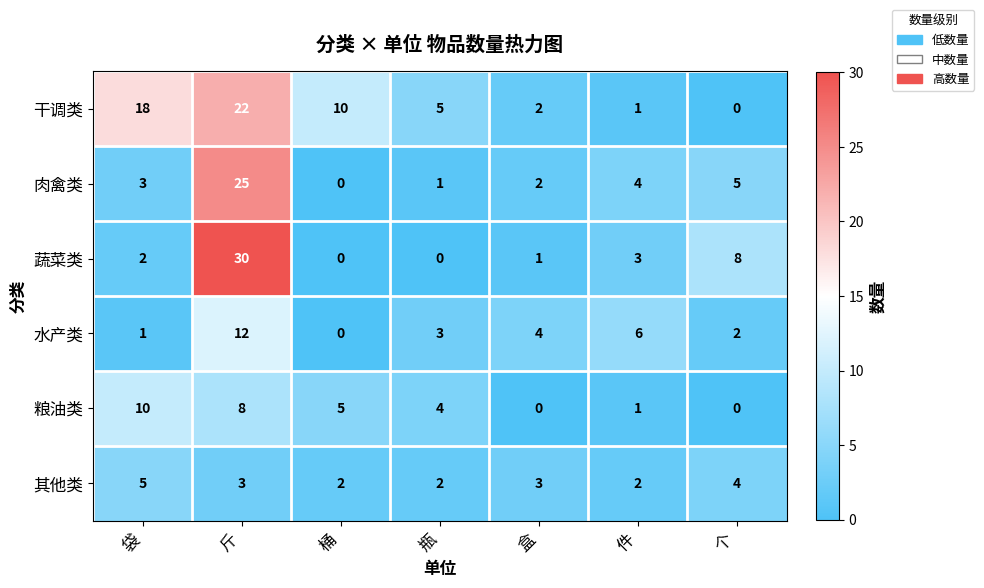

At which category is the sum across all series the highest?

斤